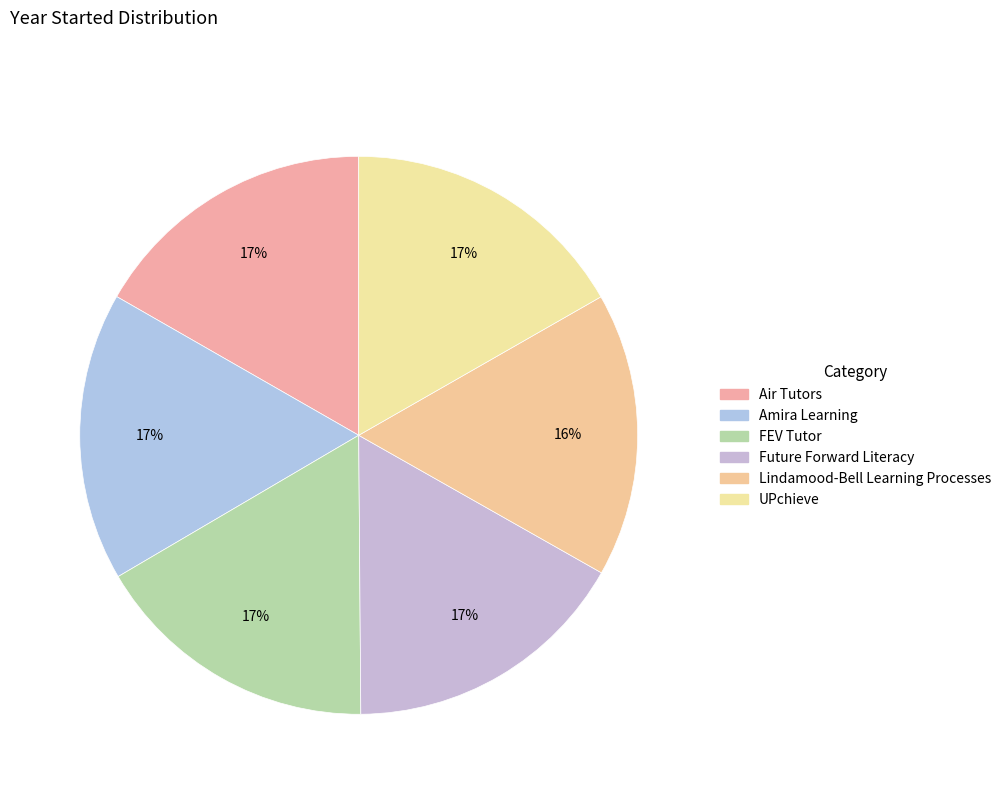

Combined, do Lindamood-Bell Learning Processes and UPchieve account for over 50%?

No